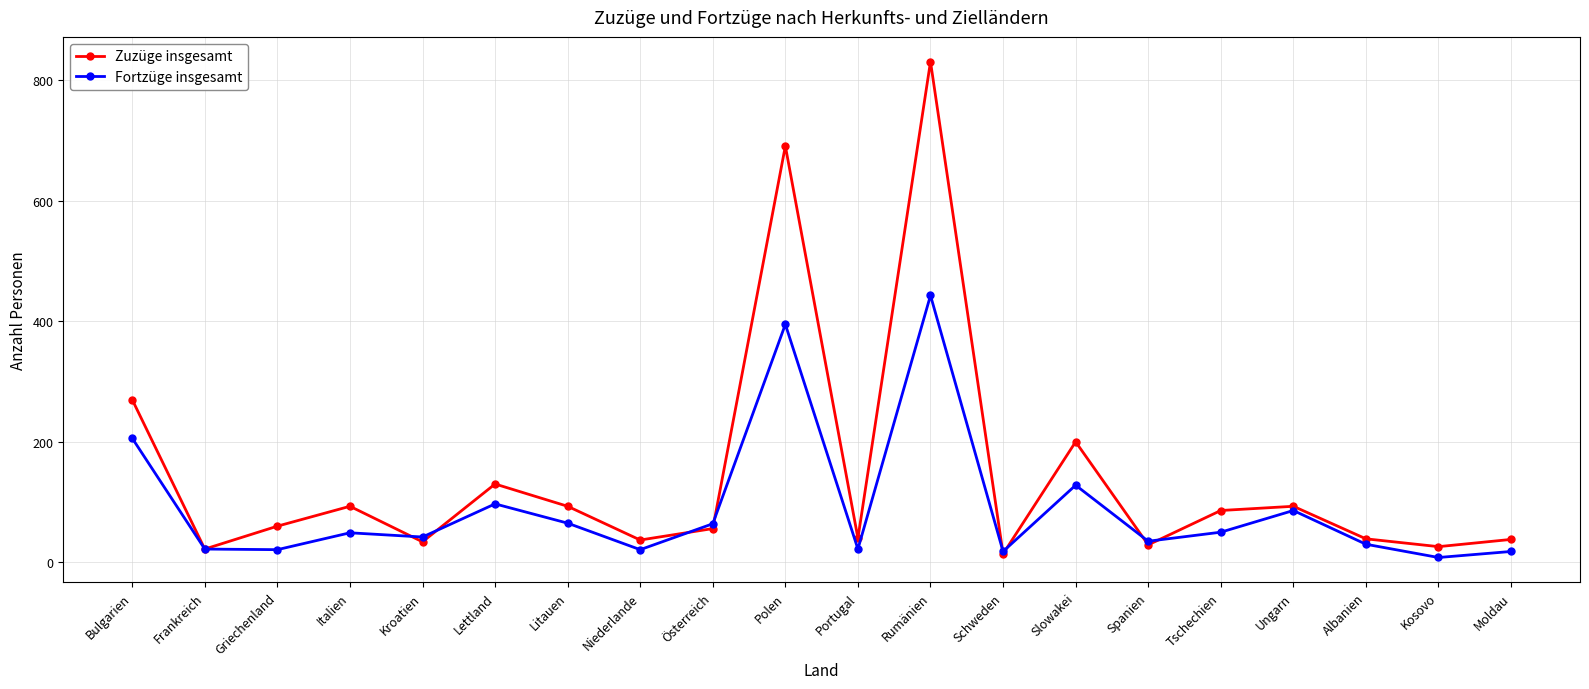

Which series has the largest total across all categories?

Zuzüge insgesamt